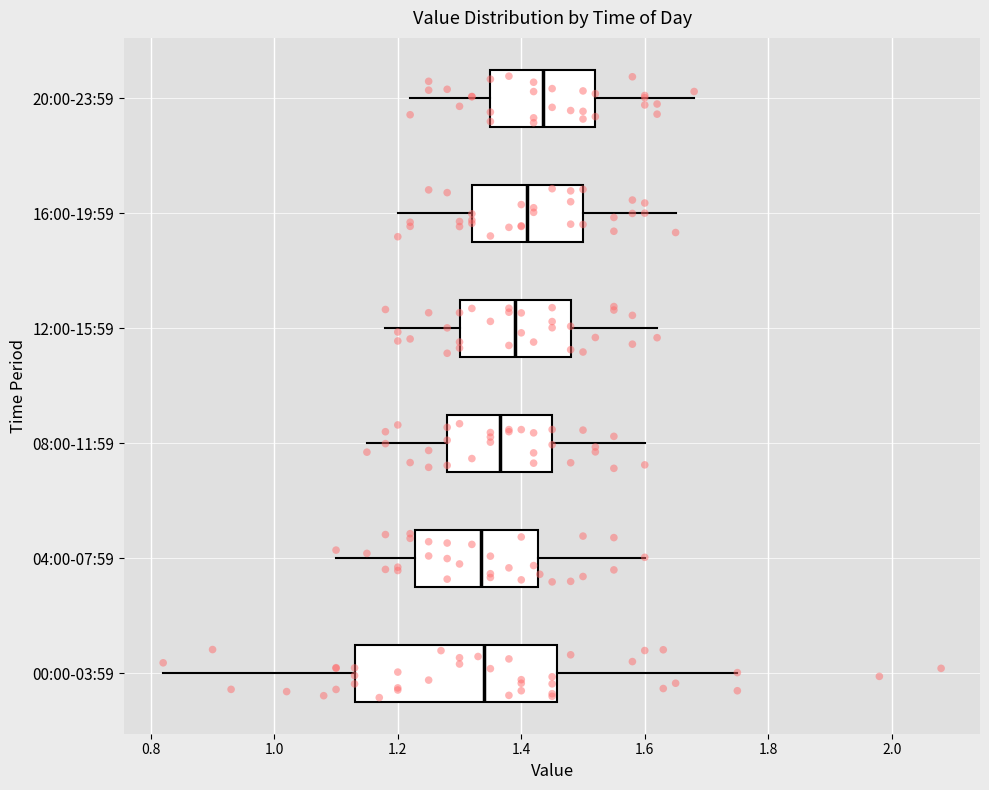

Which box's median line is the furthest to the right?

20:00-23:59